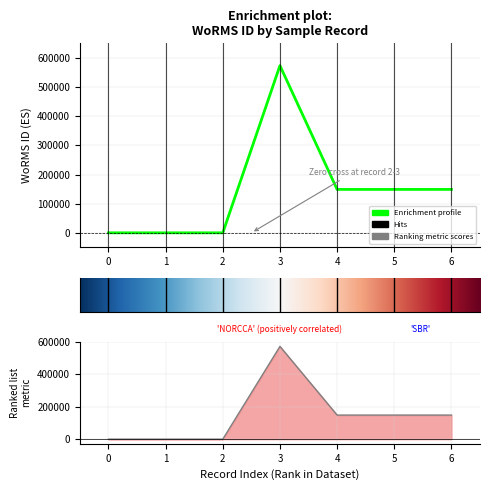

How many values are below 148912?

3